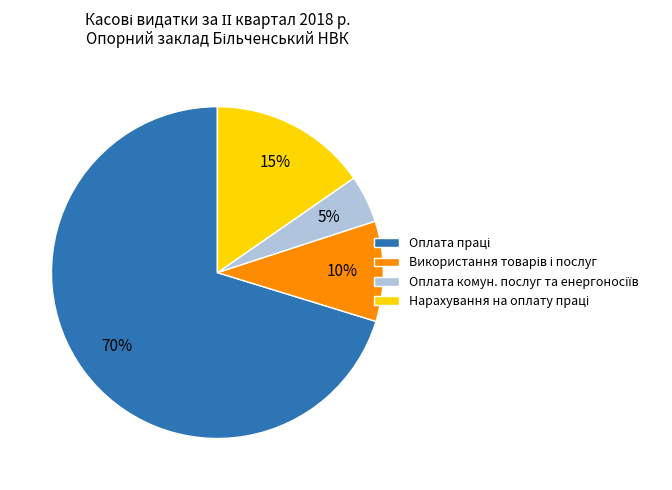

Does any single category account for the majority?

Yes